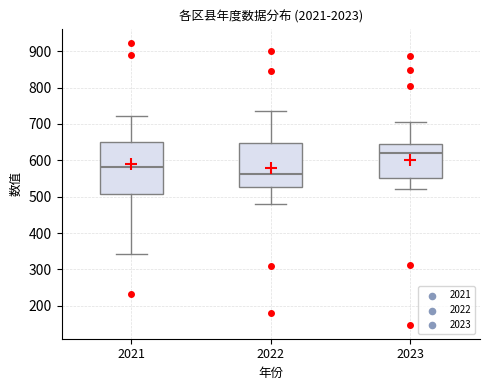

Reading left to right, transcribe this box plot: for each box, give where its median line is, the range the box spans, and where its two whiskers end, as read against the y-axis. The values are not printed on the chart, so give them approximately, as read against the axis.

2021: median 580, box 510 to 650, whiskers 340 to 720
2022: median 560, box 530 to 650, whiskers 480 to 740
2023: median 620, box 550 to 650, whiskers 520 to 710